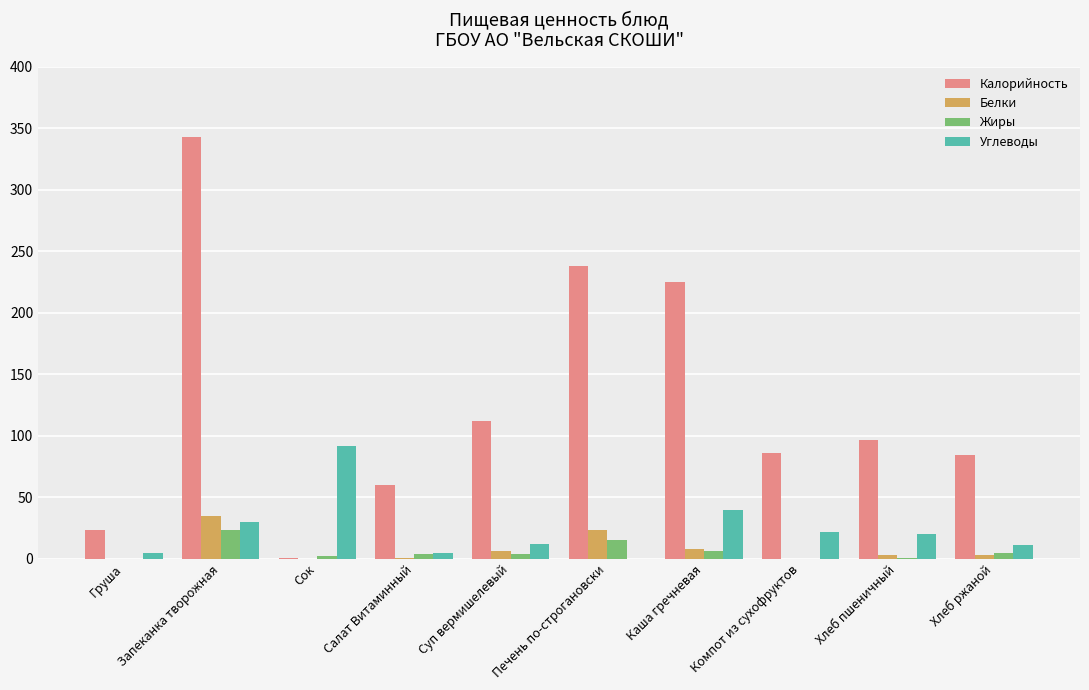

What is the average value of the Белки series?

7.8